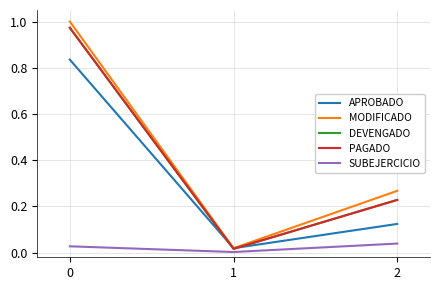

Does the chart have visible grid lines?

Yes